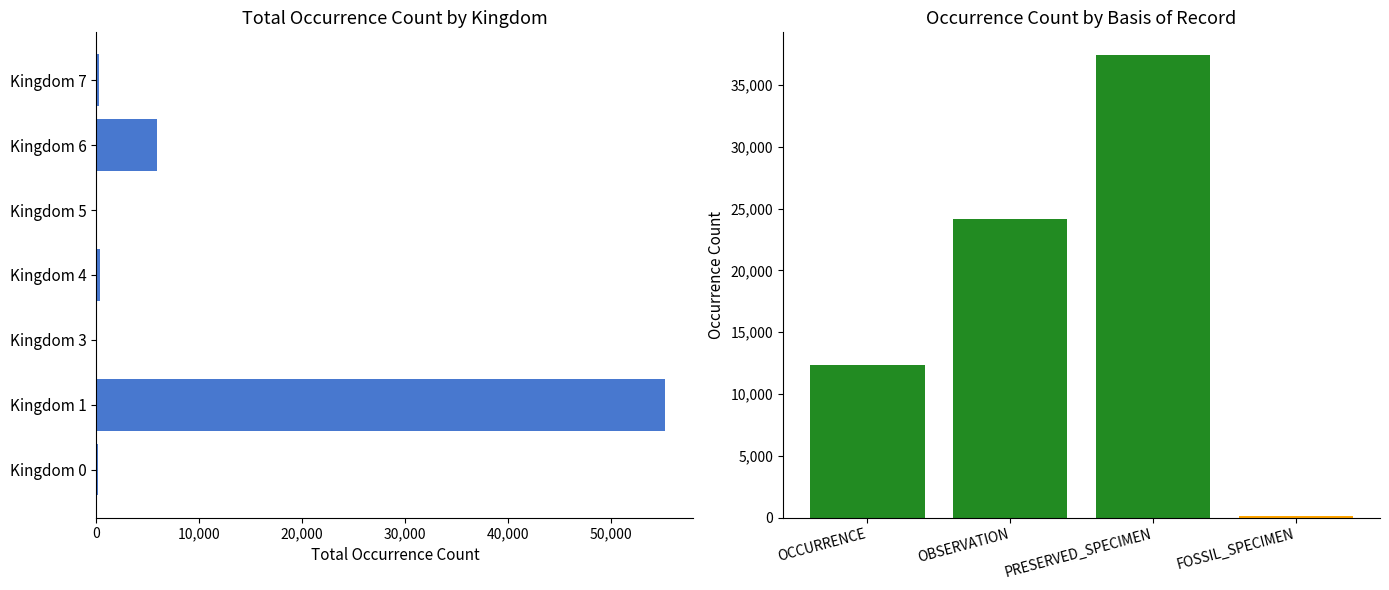

What is the smallest value displayed?

67